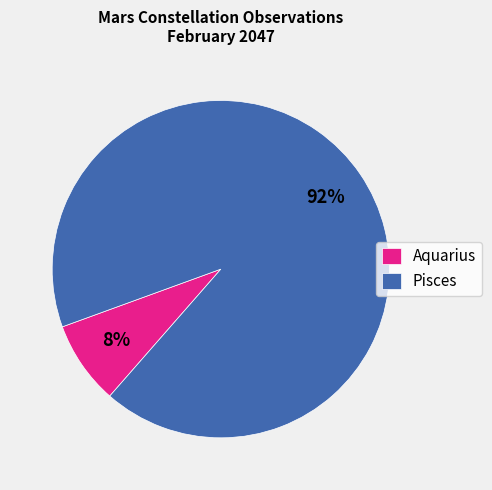

Rank the categories by value from highest to lowest.

Pisces, Aquarius